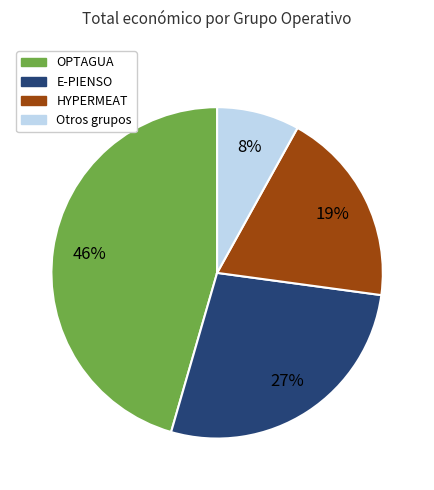

To the nearest percent, what is the average slice percentage?

25%